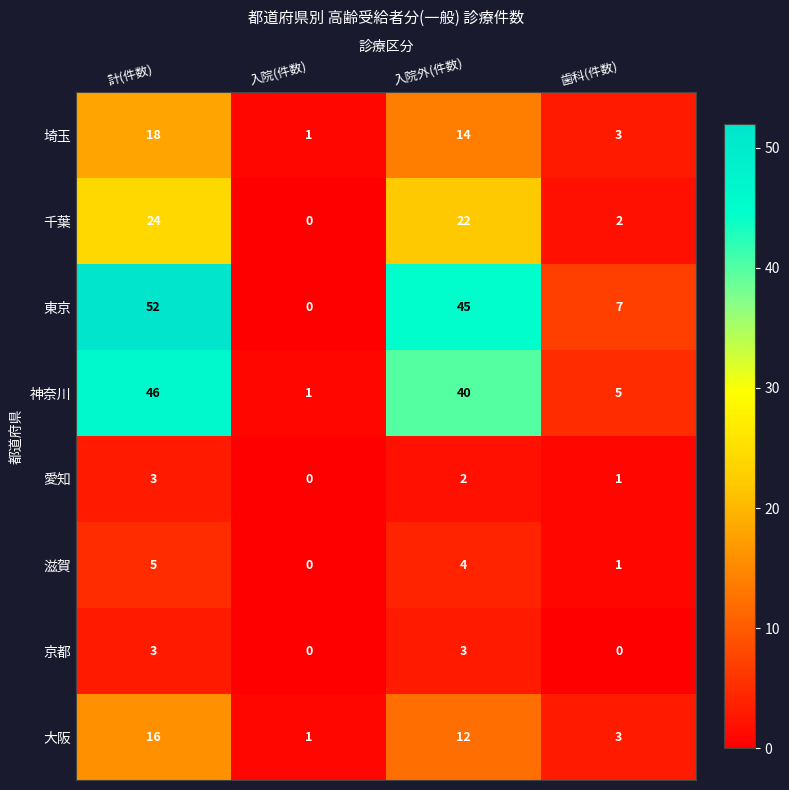

Count the 東京 values in the range 7 to 52.

3